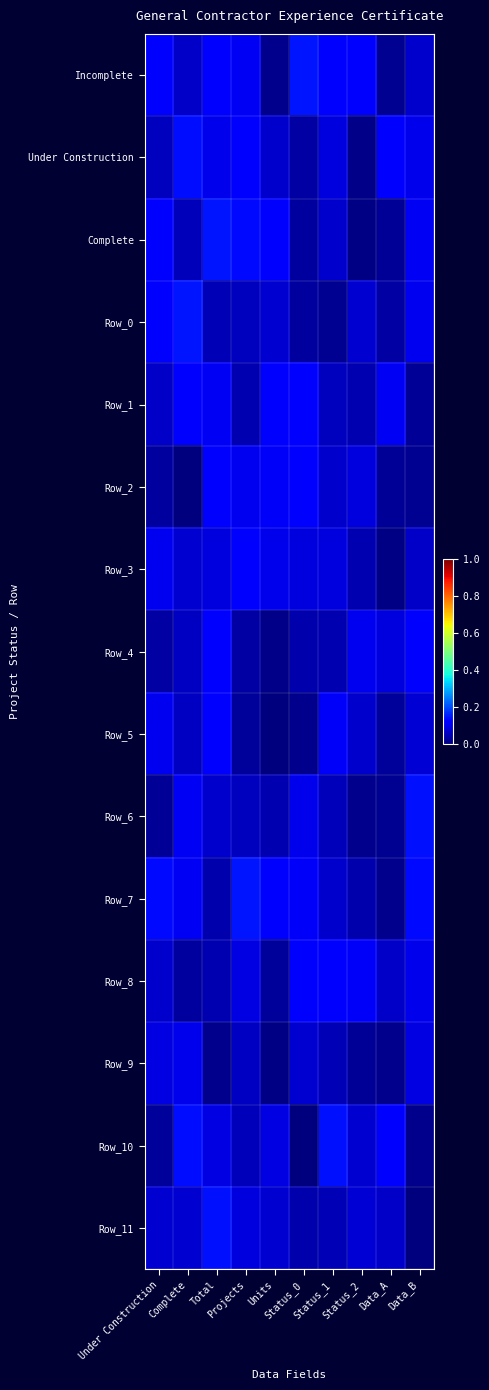

How many series are shown in this chart?

15